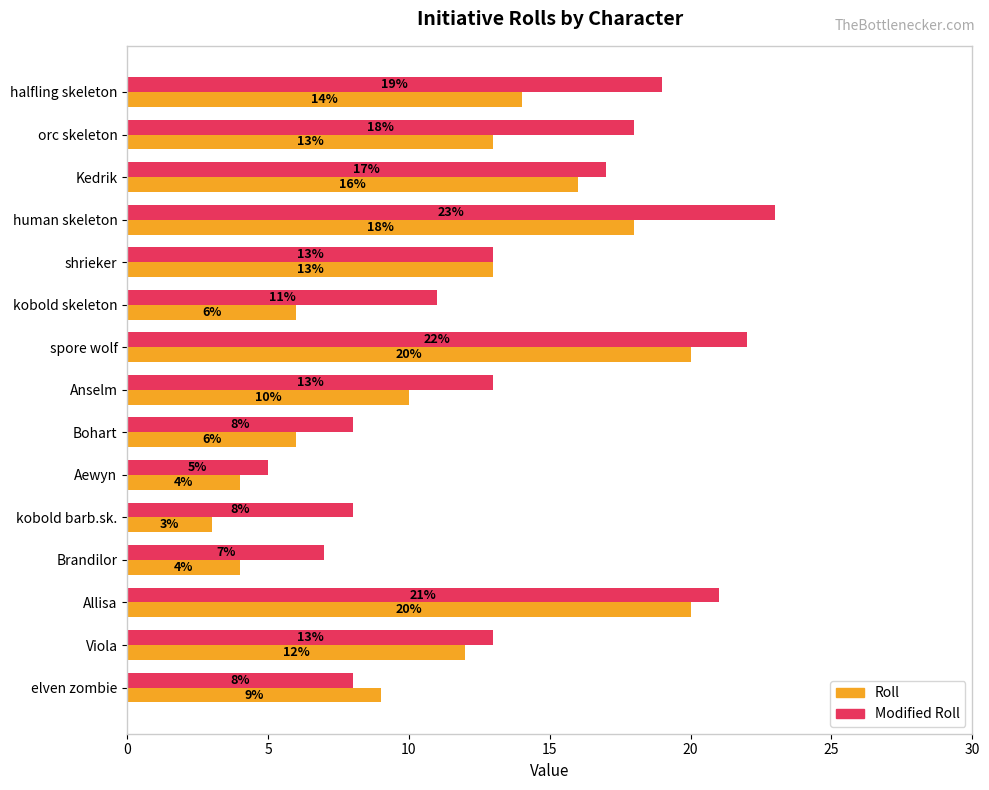

Which series has the largest total across all categories?

Modified Roll